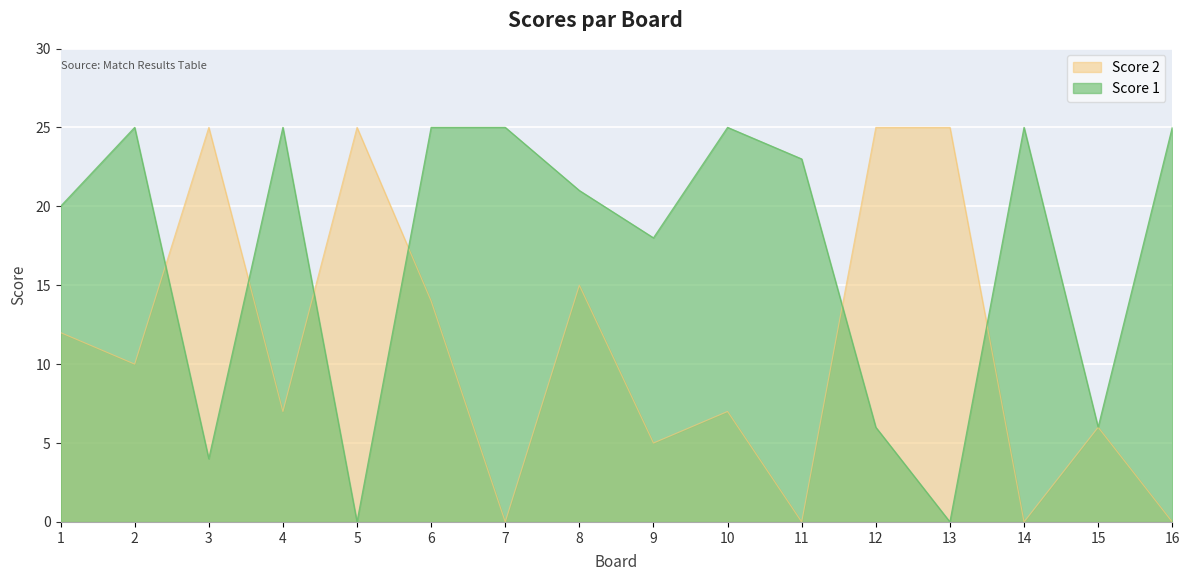

True or false: Score 2 has more than 2 interior local peaks.

True